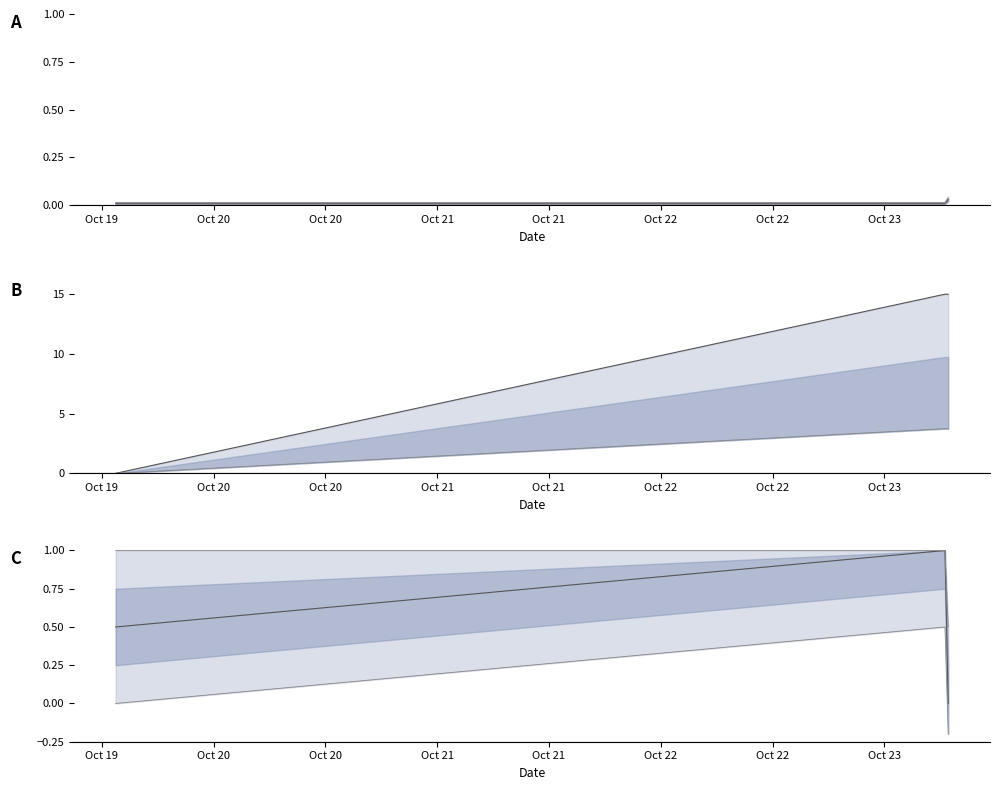

What is the label of the 3rd point from the right?

2021-10-19 13:30:00